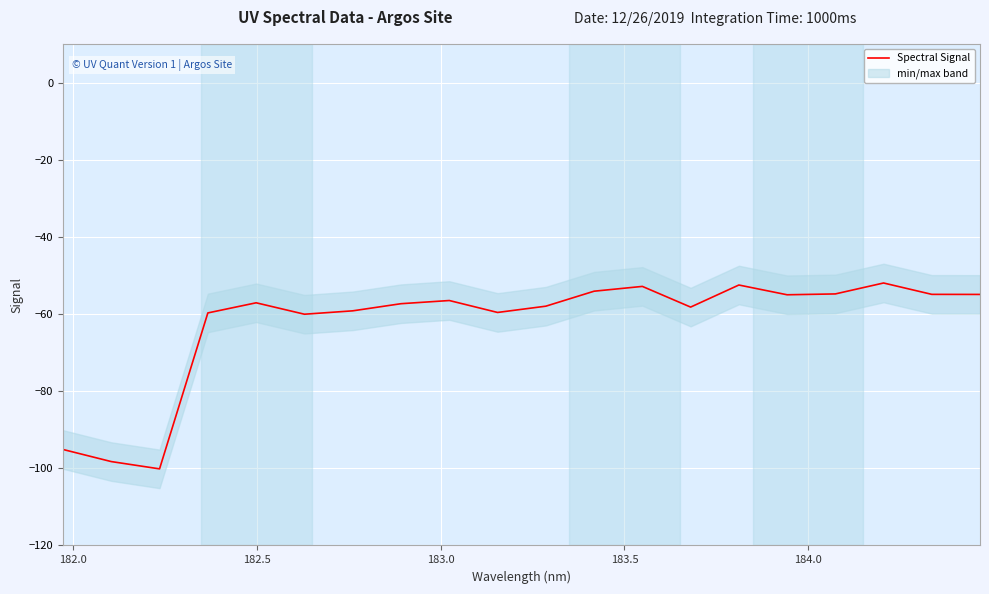

What is the highest value of the Spectral Signal series?

-52.0